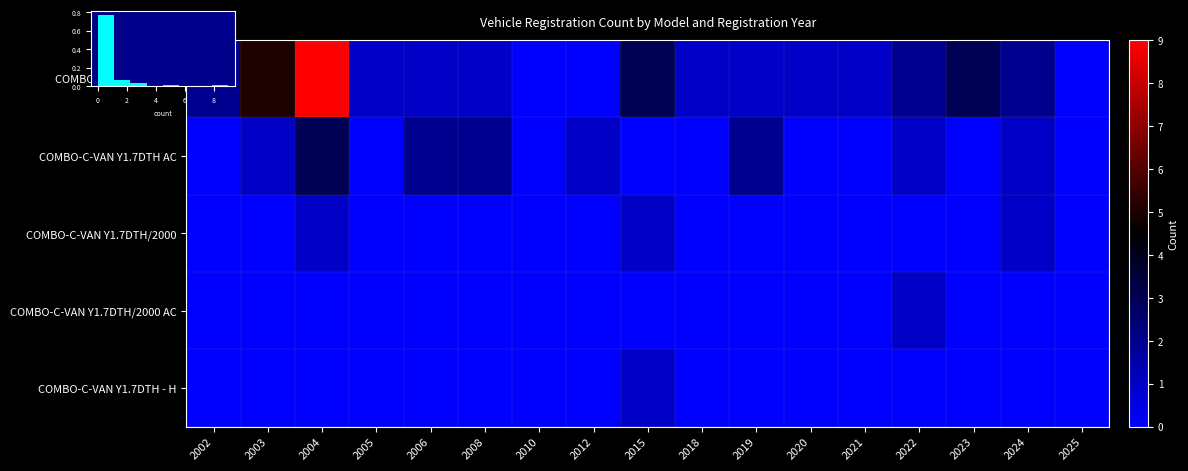

List the series in order of their peak value, highest first.

COMBO-C-VAN Y1.7DTH, COMBO-C-VAN Y1.7DTH AC, COMBO-C-VAN Y1.7DTH/2000, COMBO-C-VAN Y1.7DTH/2000 AC, COMBO-C-VAN Y1.7DTH - H